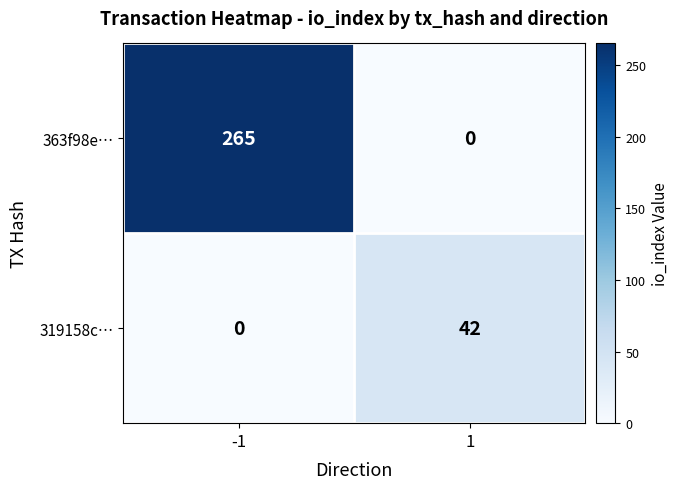

Count the number of categories in the chart.

2